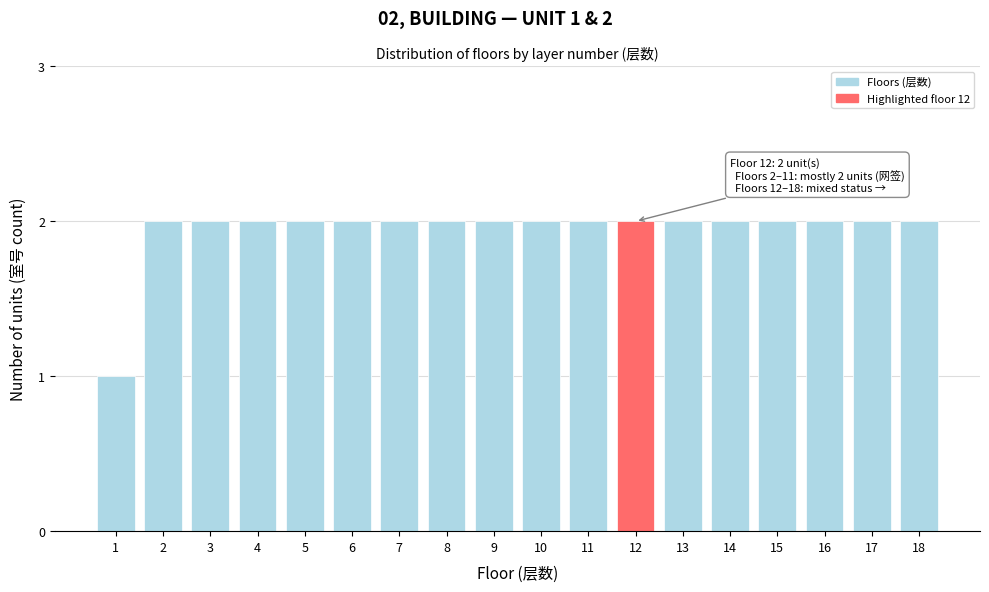

Reading left to right, extract all data points from this chart.

1=1	2=2	3=2	4=2	5=2	6=2	7=2	8=2	9=2	10=2	11=2	12=2	13=2	14=2	15=2	16=2	17=2	18=2